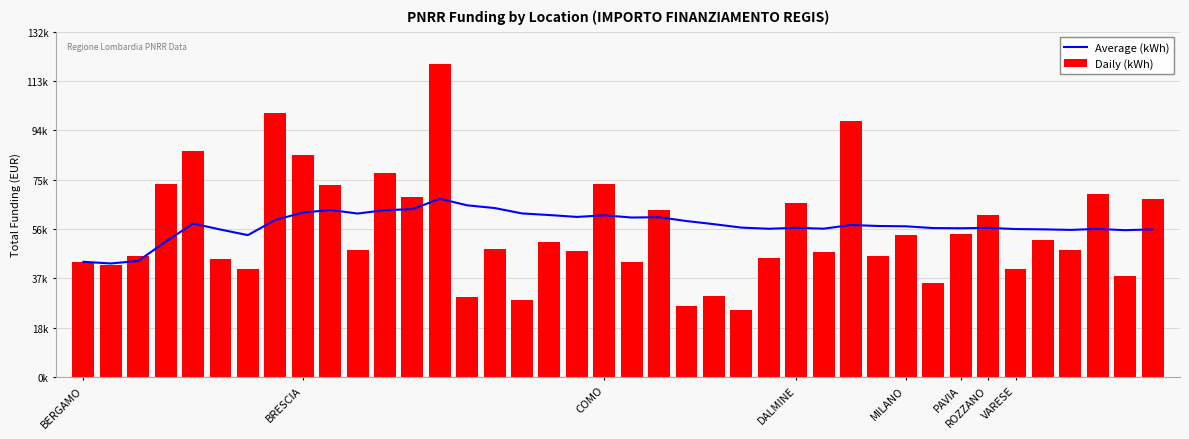

What are all the series names shown in the legend?

Average (kWh), Daily (kWh)